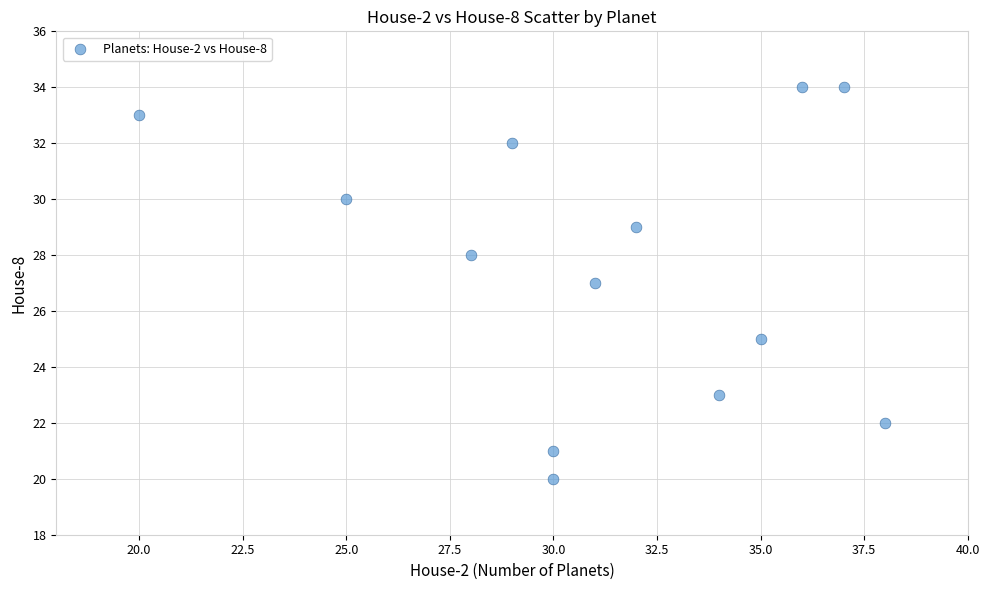

What is the range of Y values (max minus min)?

14